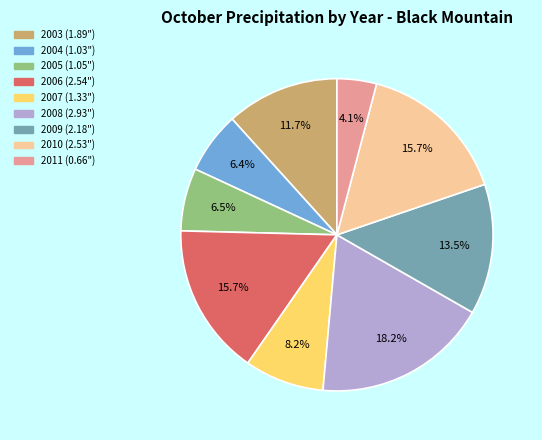

To the nearest percent, what is the combined percentage of 2011 and 2008?

22%